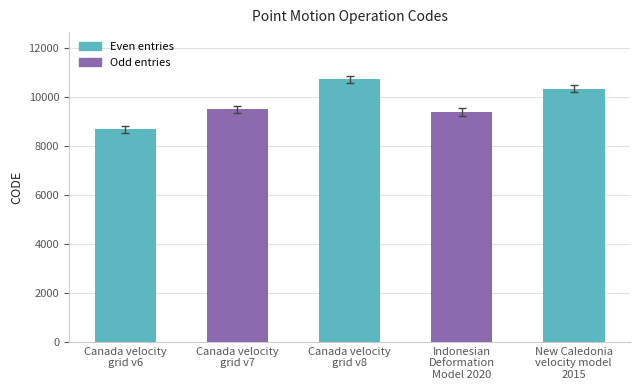

At which category does the chart reach its minimum across all series?

Canada velocity
grid v6